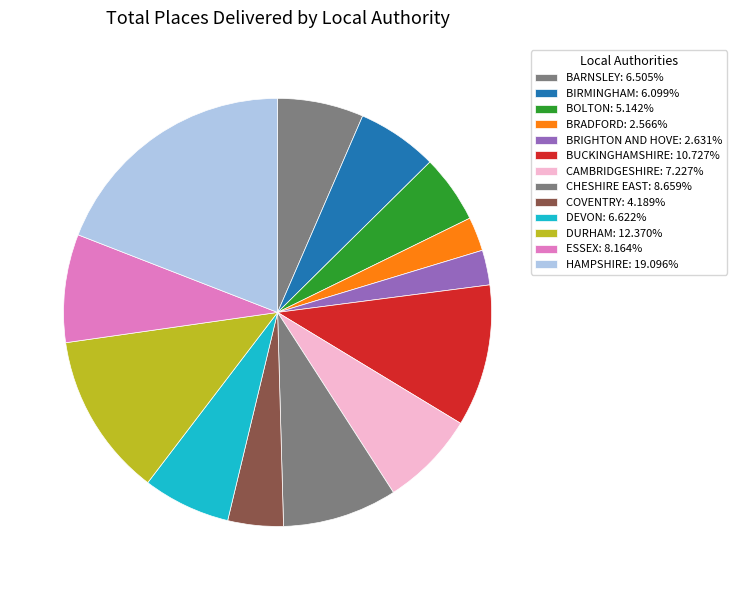

True or false: BUCKINGHAMSHIRE accounts for 19% of the total.

False